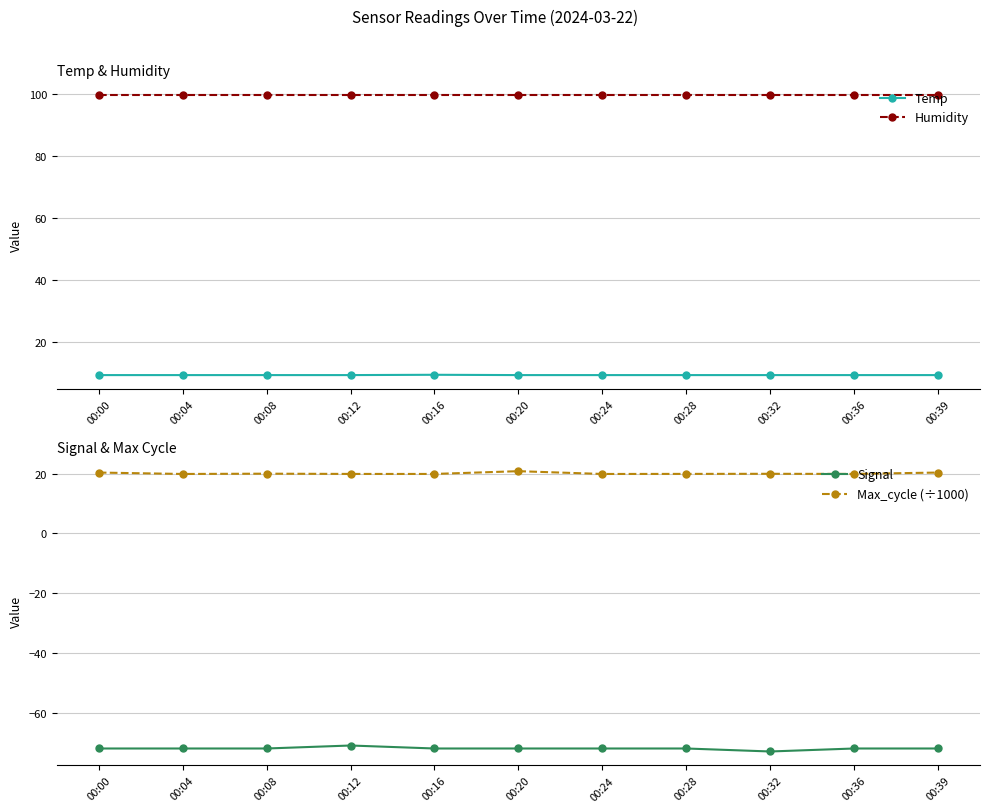

How many lines are shown in the chart?

4